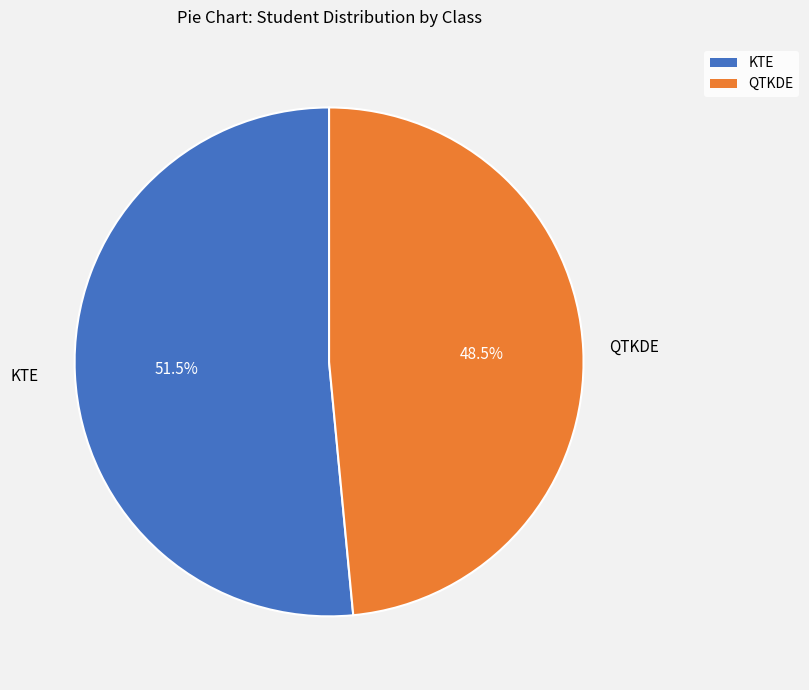

Rank the categories by value from highest to lowest.

KTE, QTKDE